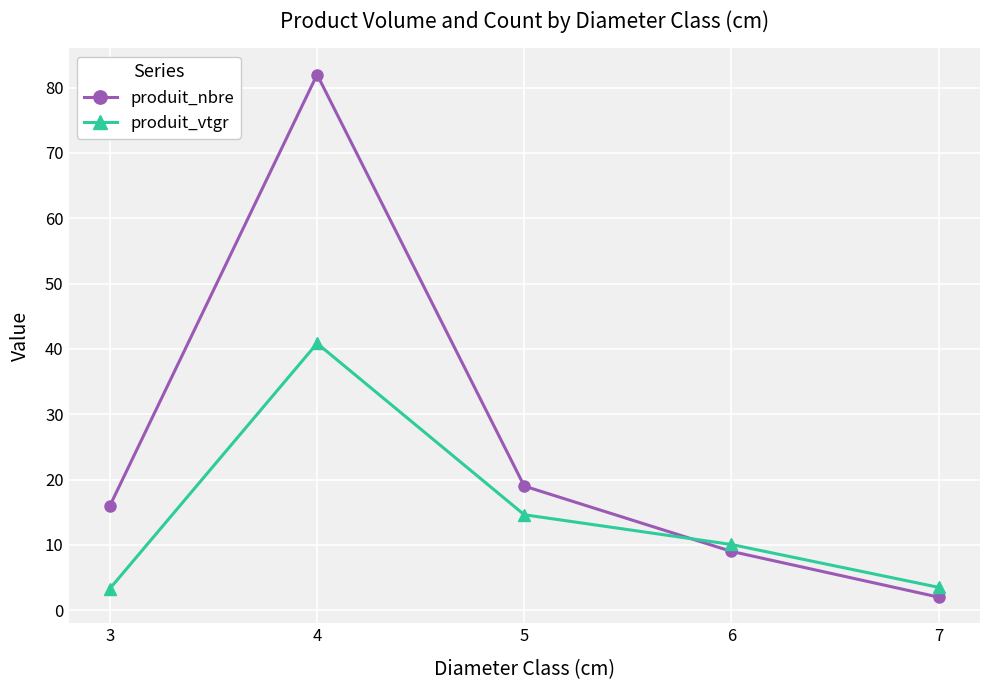

Read the produit_vtgr value at 7.

3.5